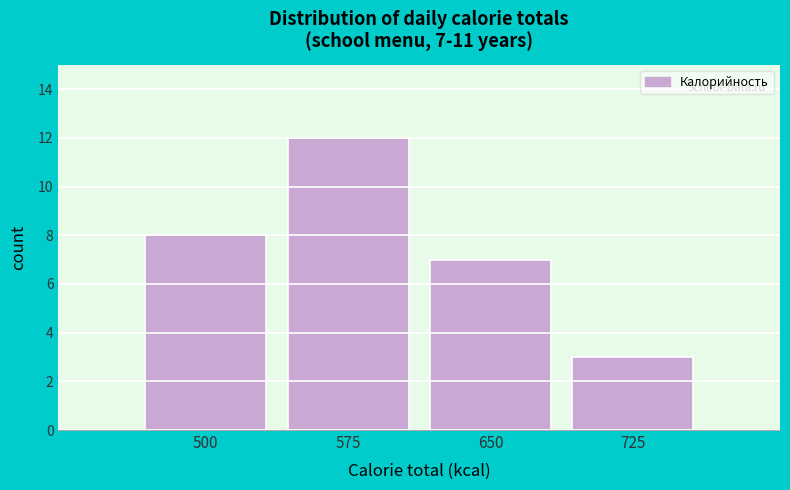

Reading right to left, transcribe all the data shown in this chart.

3	7	12	8